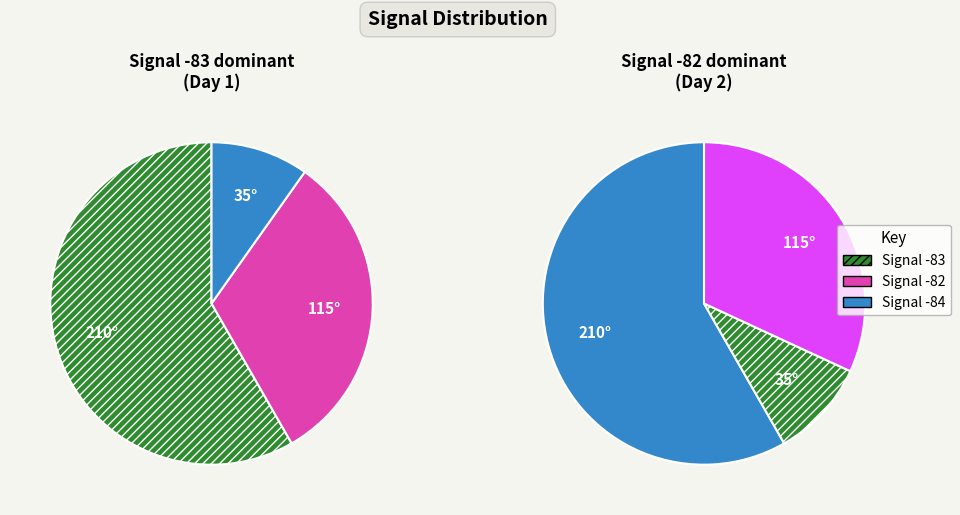

Does any single category account for the majority?

Yes